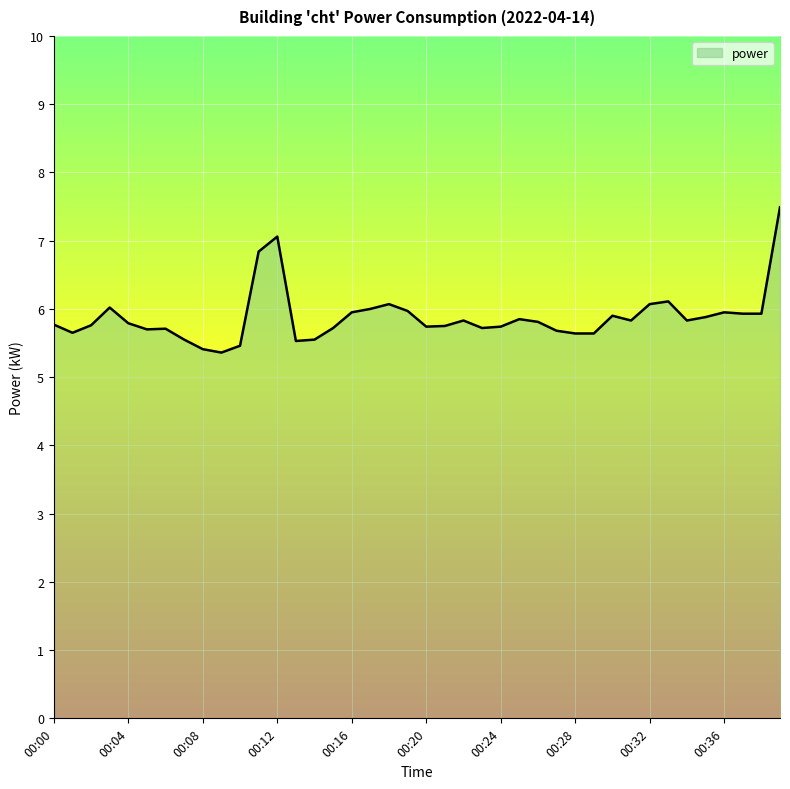

What is the difference between the maximum and minimum values?

2.1